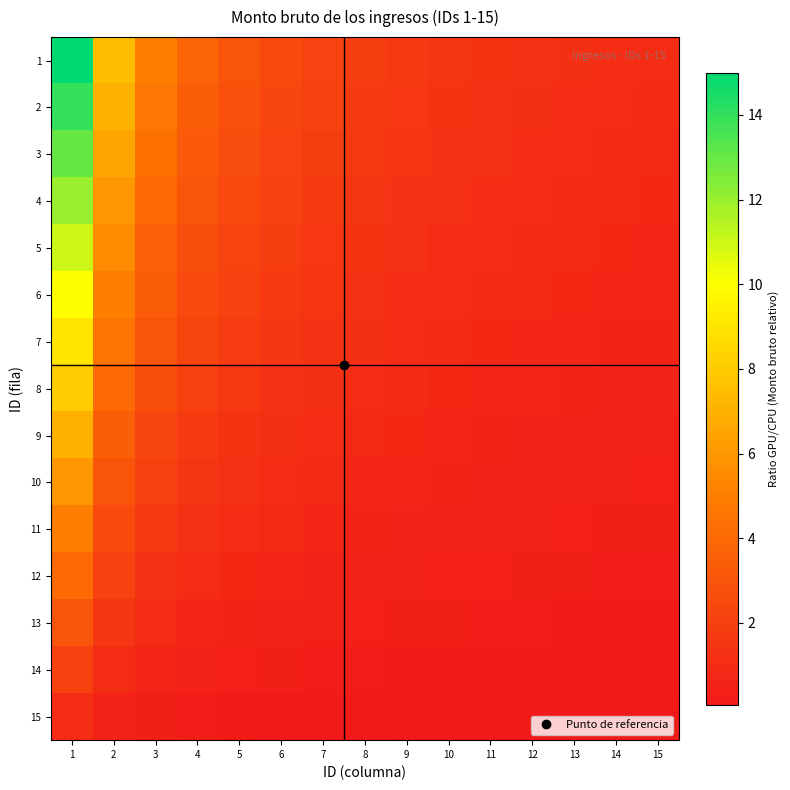

At how many categories does at least one series exceed 0?

15